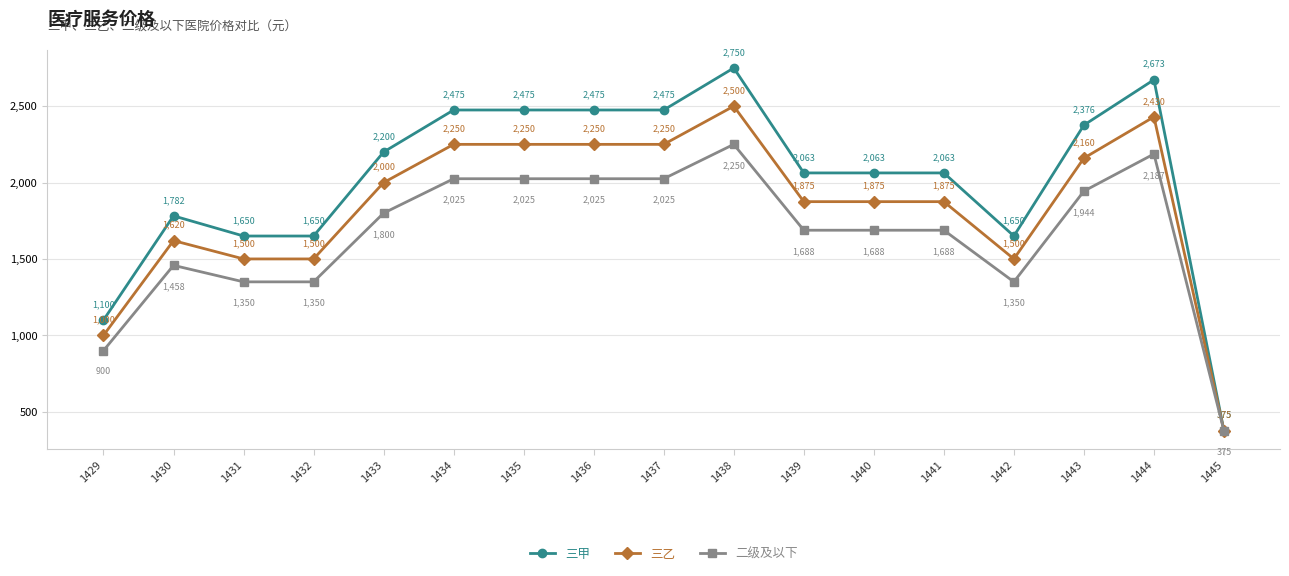

Rank the series by their maximum value, from lowest to highest.

二级及以下, 三乙, 三甲